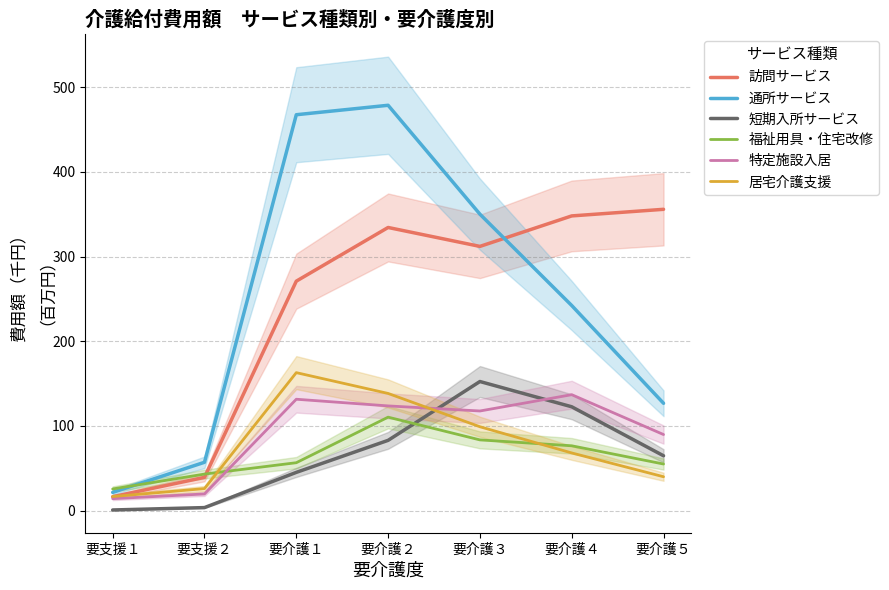

What position from the right is 要介護１?

5